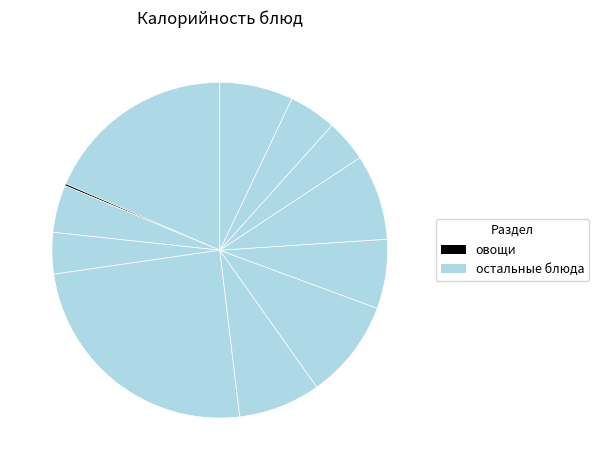

Which category has the smallest portion of the pie?

овощи